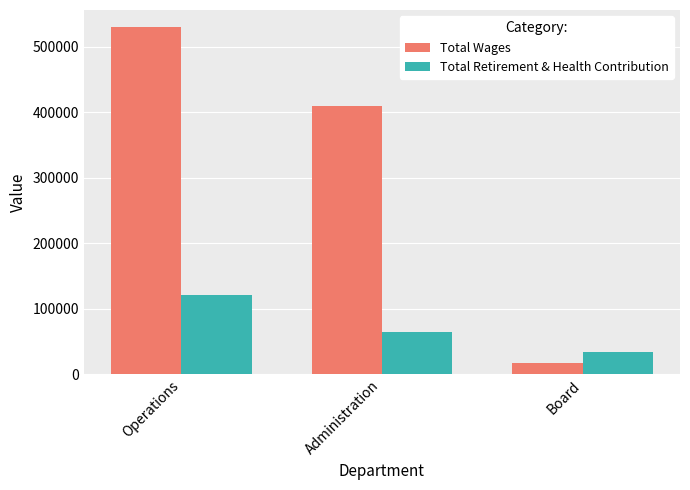

What is the difference between the maximum and minimum values in the Total Wages series?

512699